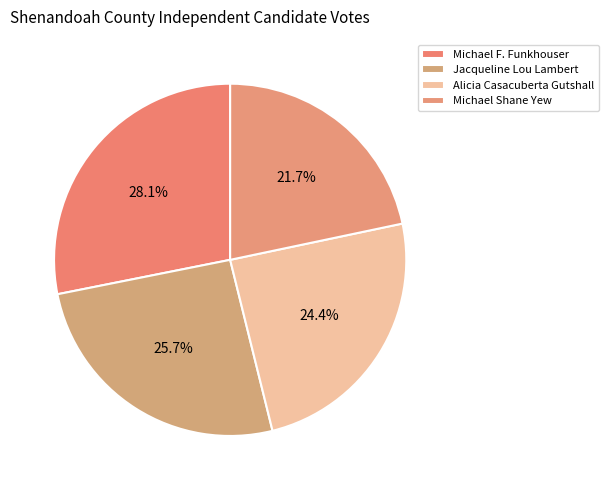

Between Alicia Casacuberta Gutshall and Jacqueline Lou Lambert, which is larger?

Jacqueline Lou Lambert